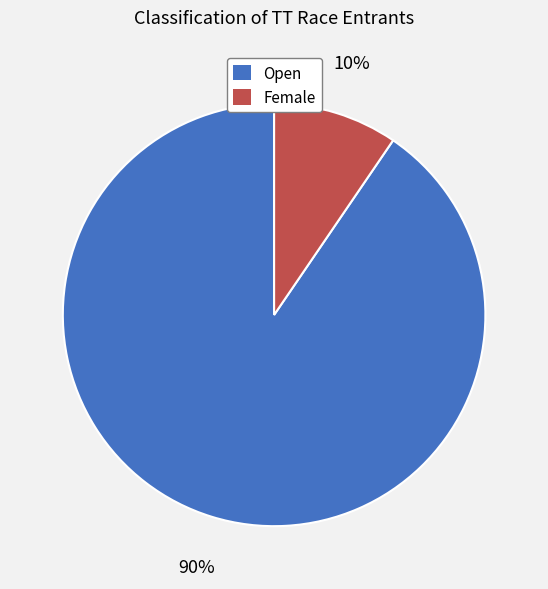

Combined, do Open and Female account for over 50%?

Yes